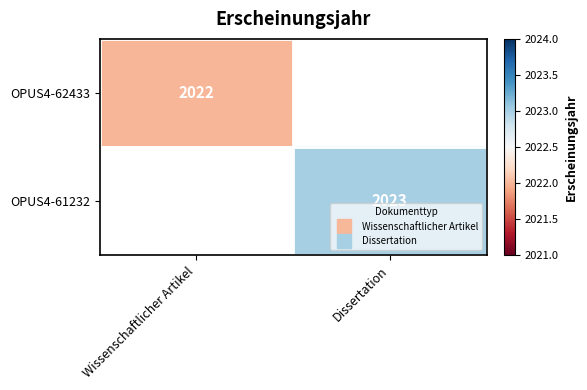

Count the number of categories in the chart.

2